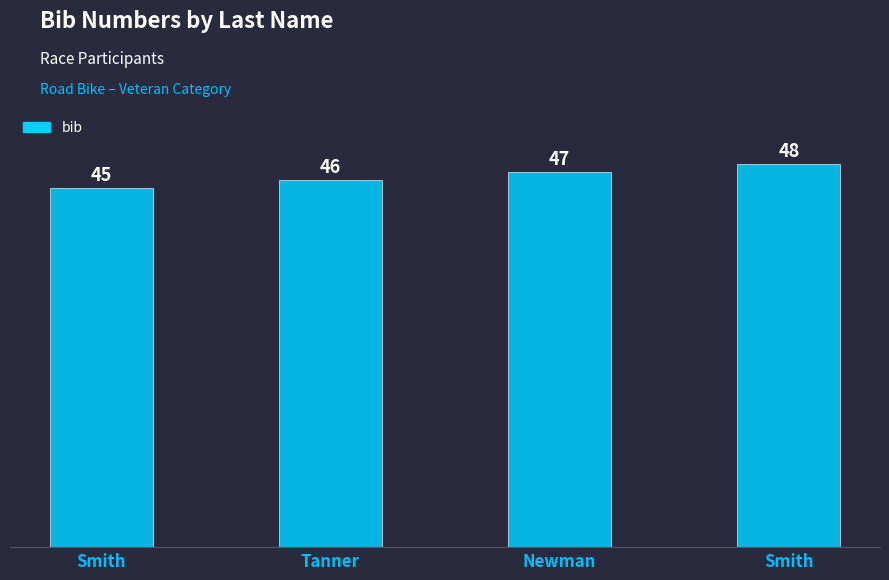

Count the number of data series in this chart.

1